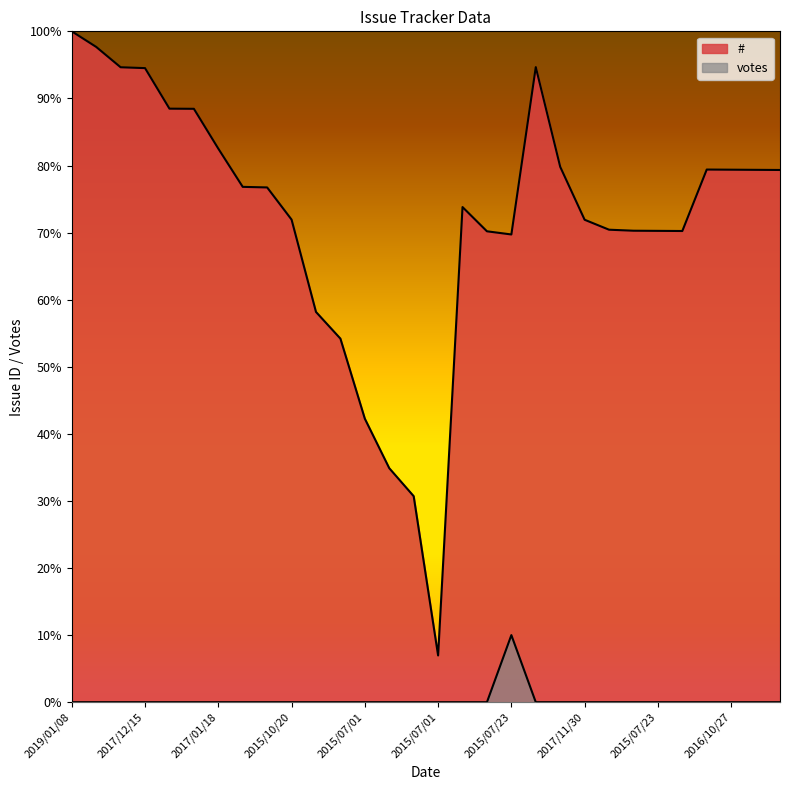

What are all the series names shown in the legend?

#, votes